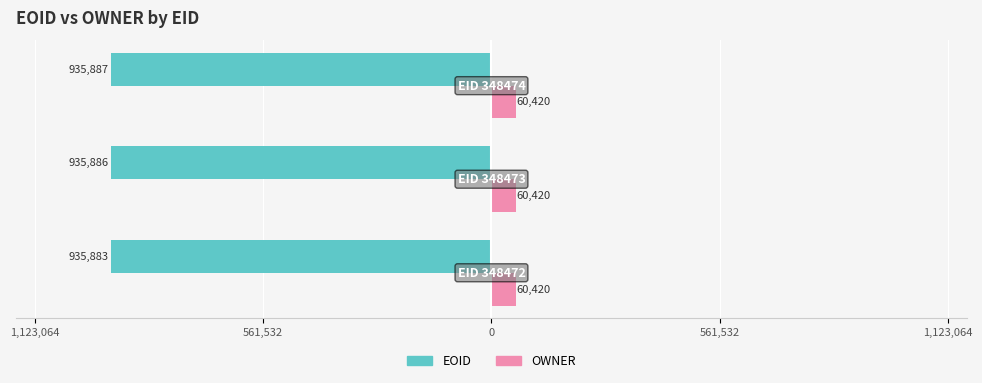

What are all the series names shown in the legend?

EOID, OWNER